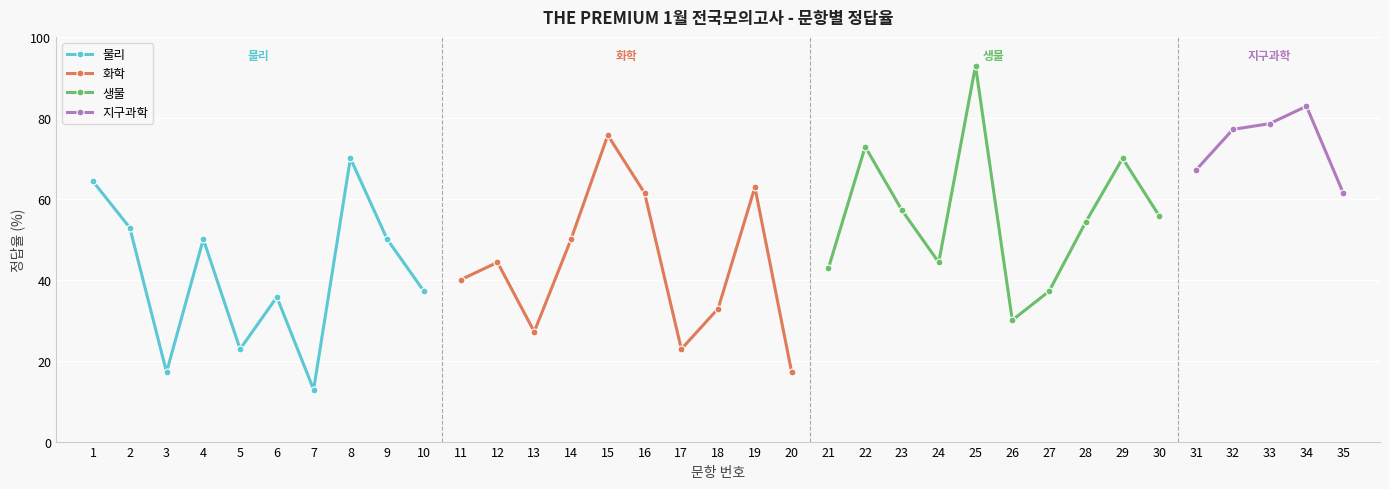

At which label does the data first exceed 50?

1